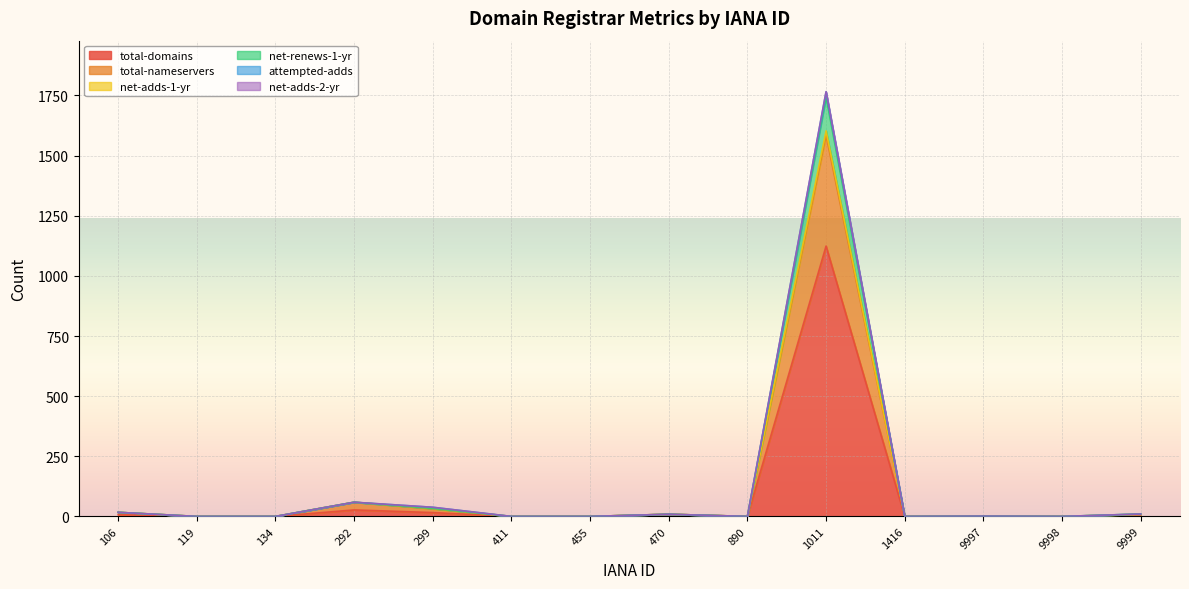

What is the highest value of the total-domains series?

1124